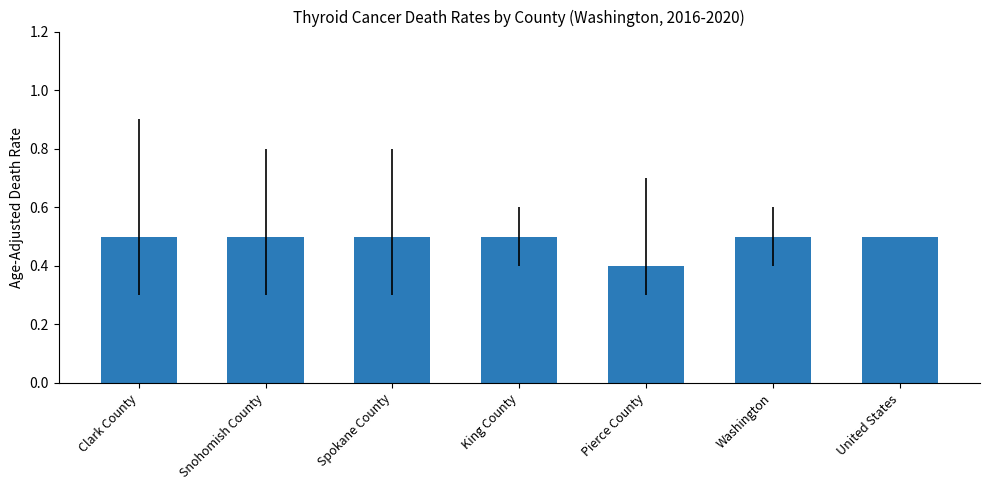

What is the sum of the values at Pierce County and Clark County?

0.9